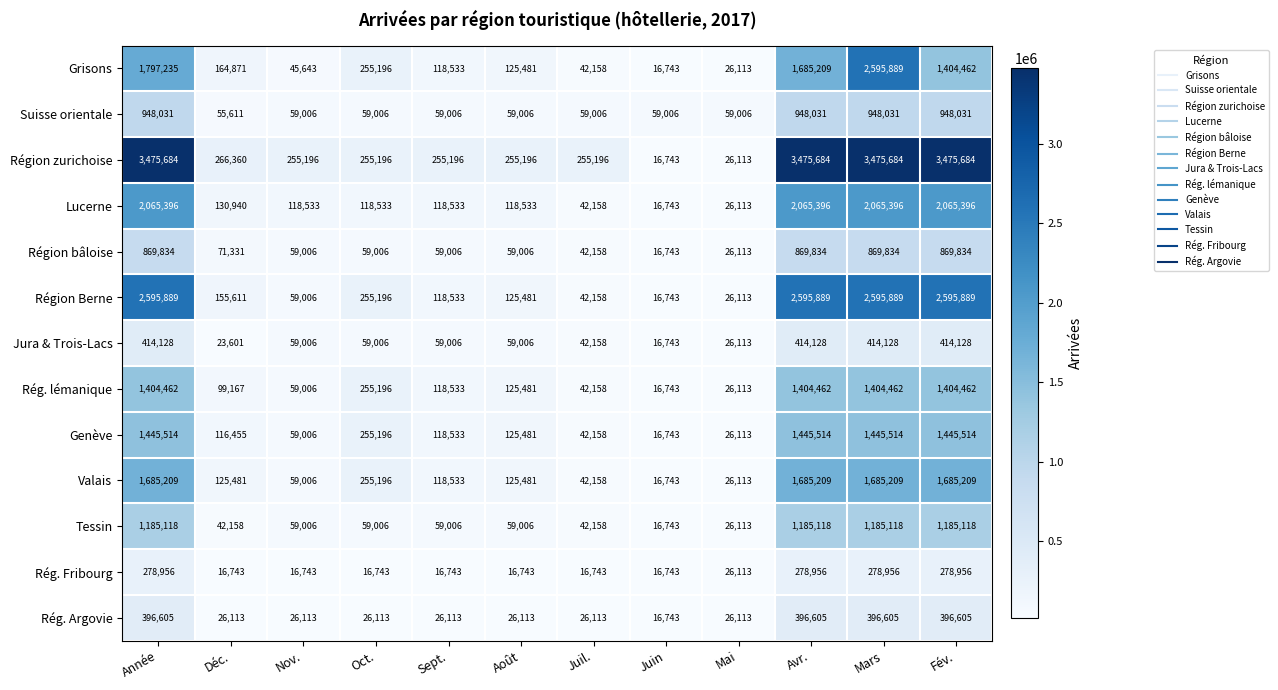

What is the total value across all series at Mai?

372362